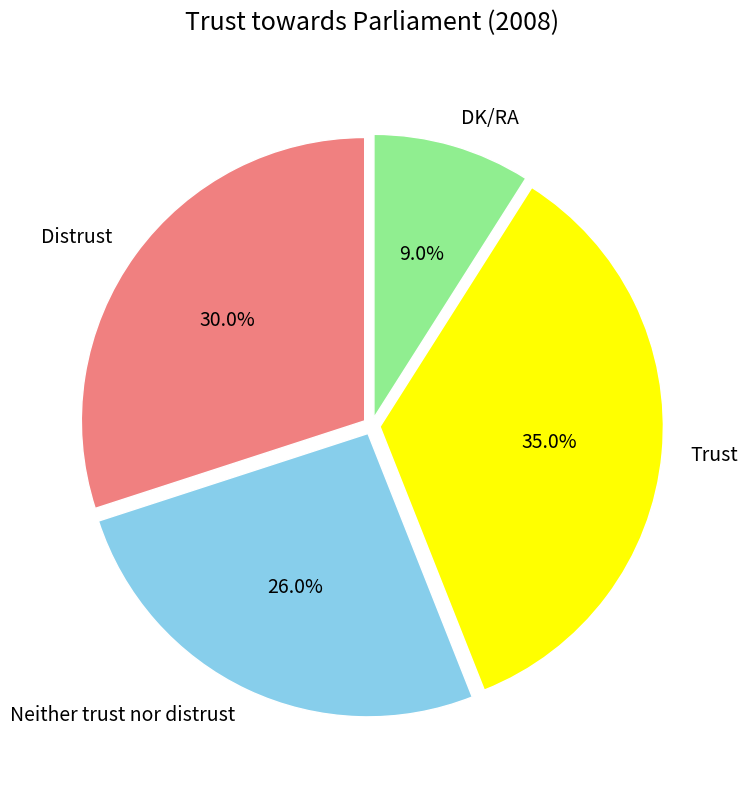

Which has a higher value, Neither trust nor distrust or DK/RA?

Neither trust nor distrust